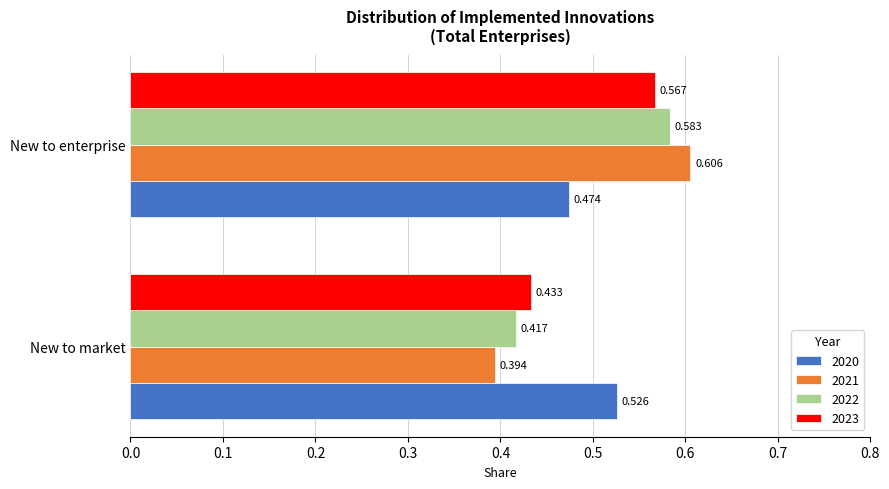

Where is 2021 nearest to the value 0?

New to market